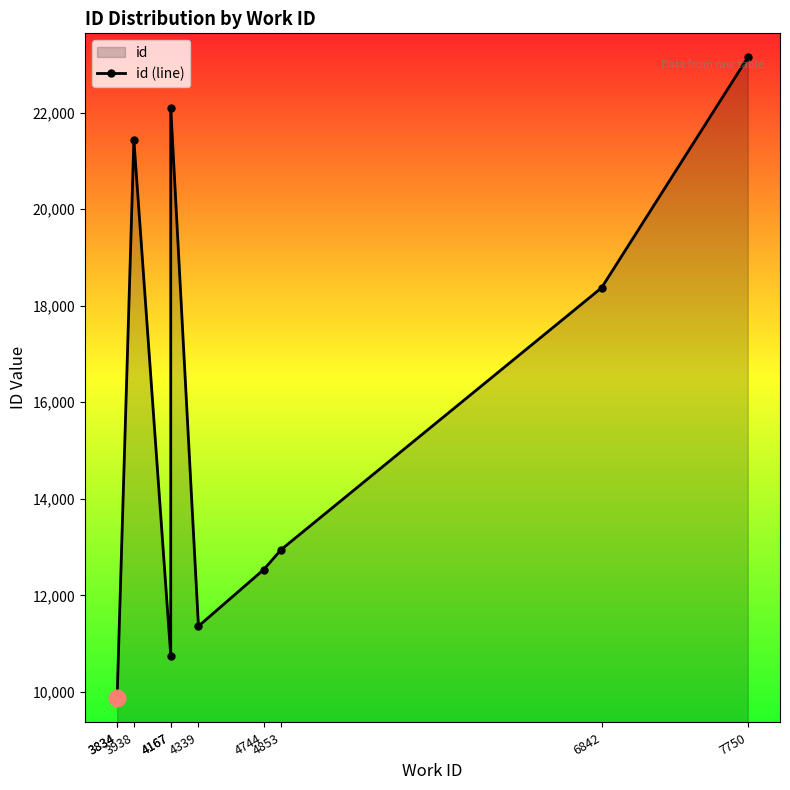

Count the number of data series in this chart.

1